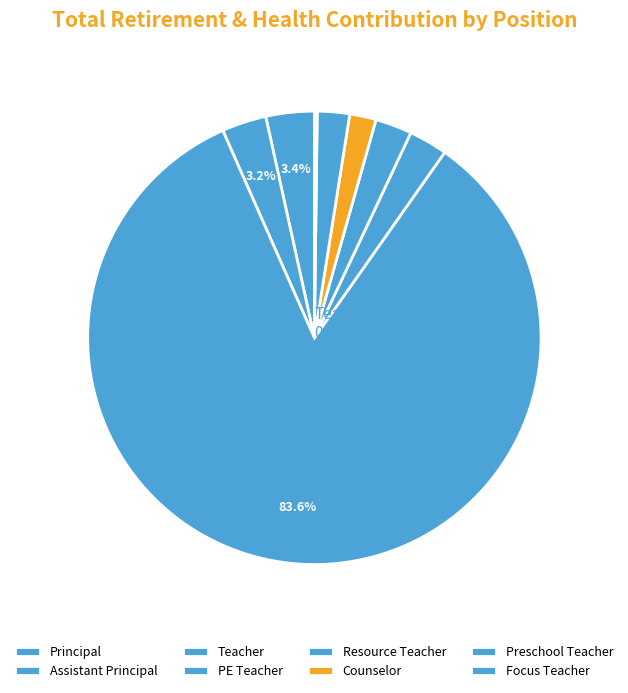

Which category accounts for the majority?

Teacher